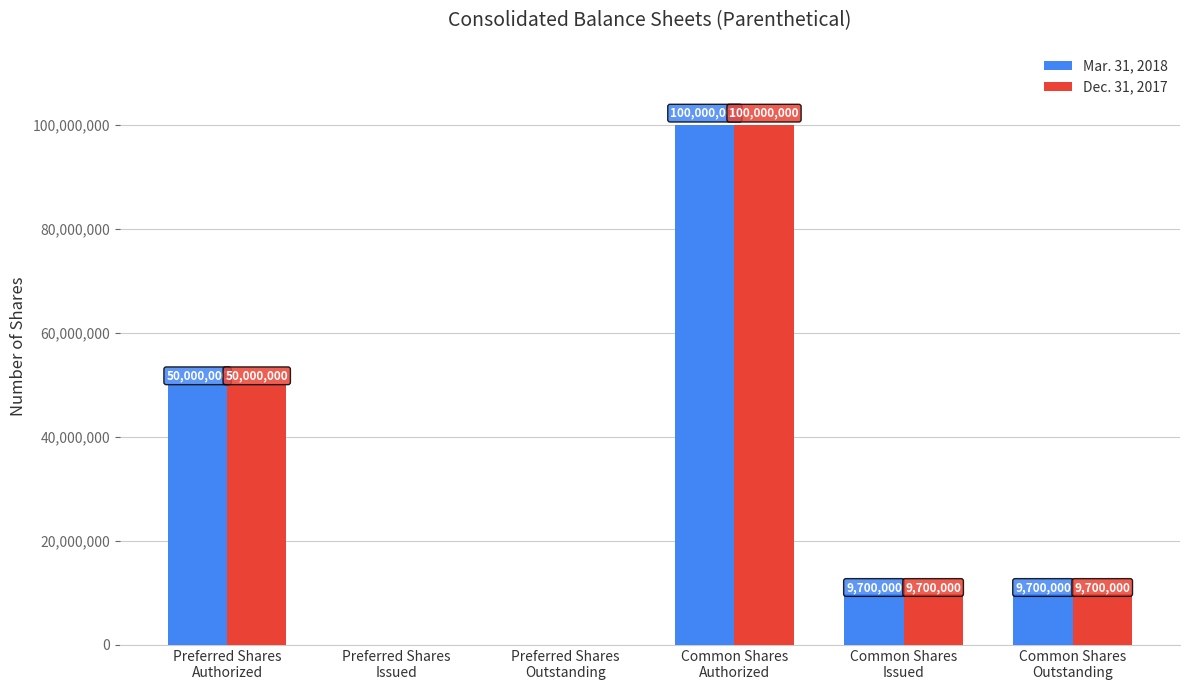

Which category has the highest value across all series?

Common Shares
Authorized